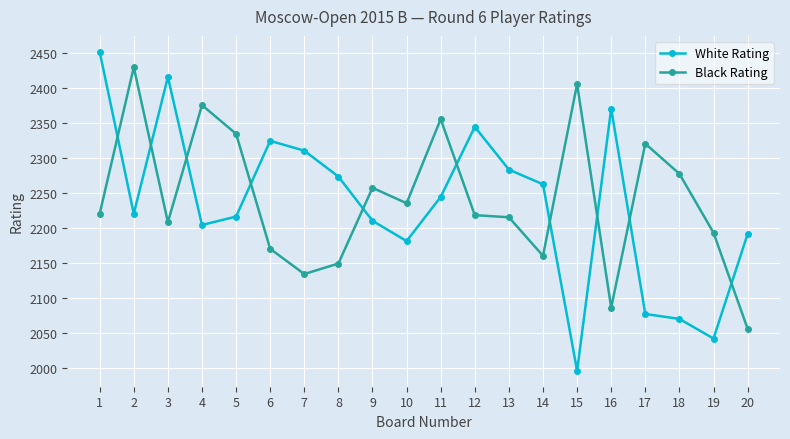

How many interior local peaks does the White Rating series have?

4